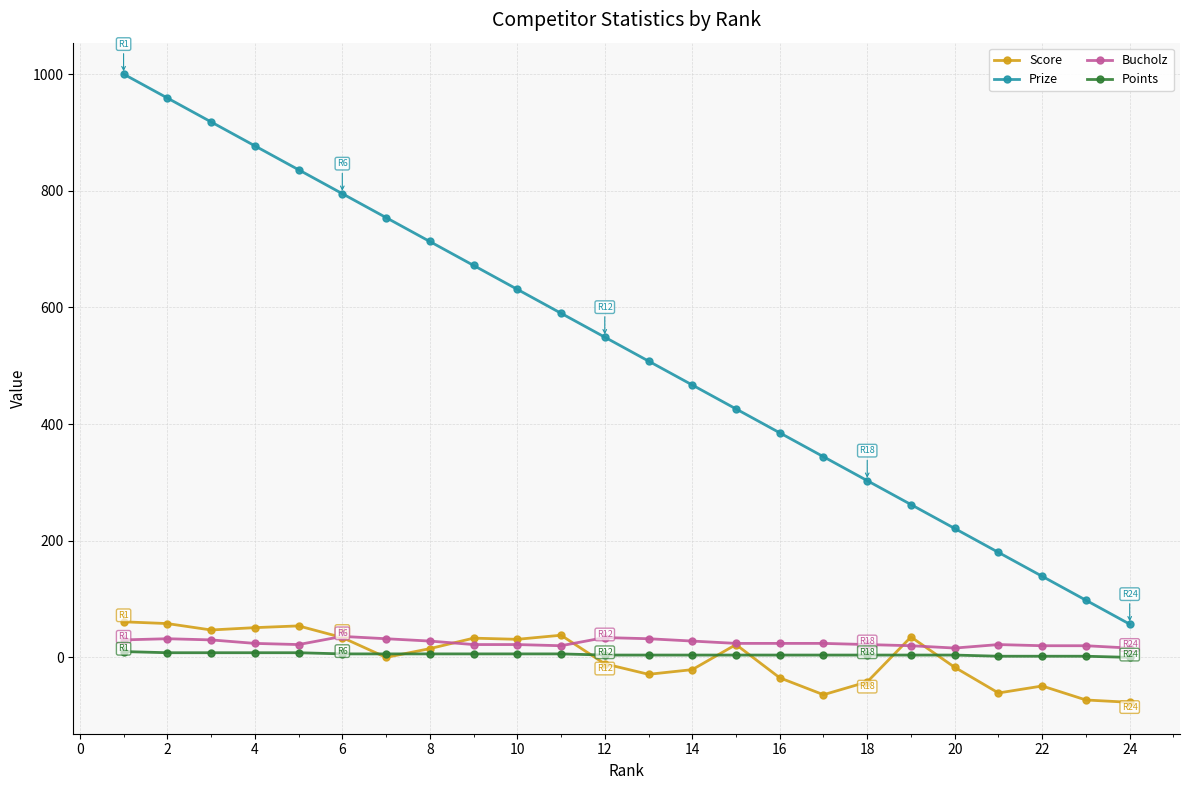

Which series has the largest total across all categories?

Prize